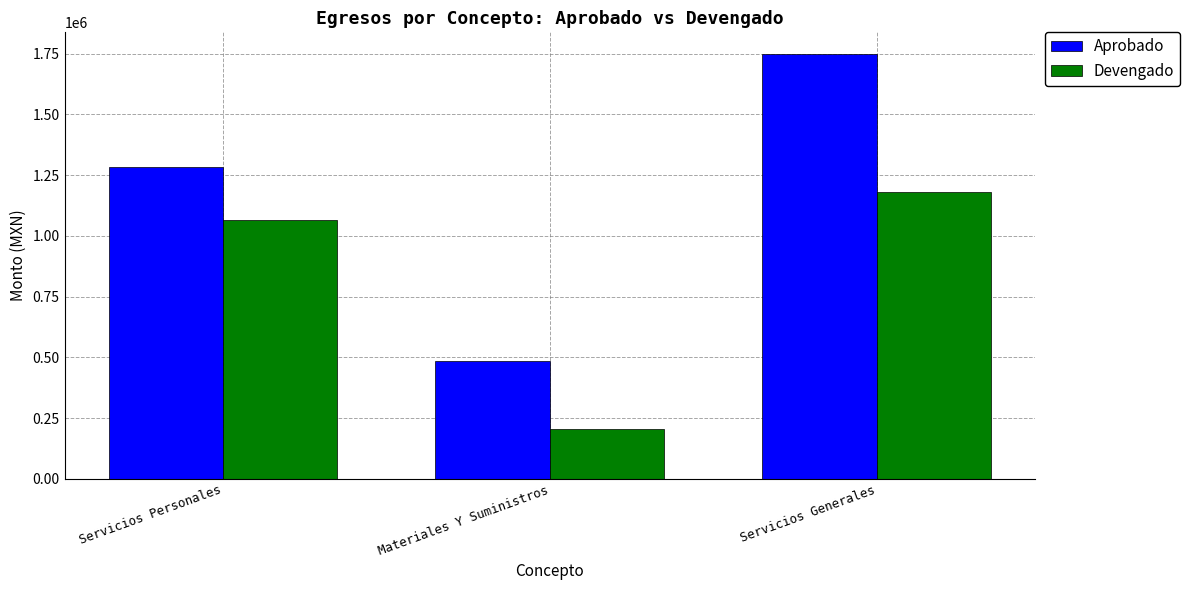

What is the minimum value shown in the chart?

206459.7